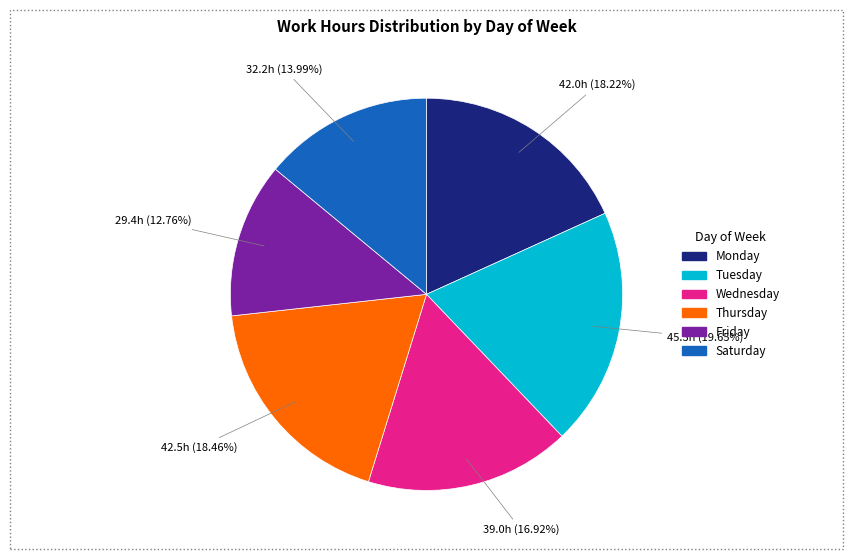

To the nearest percent, what is the difference between the largest and smallest slice percentages?

7%